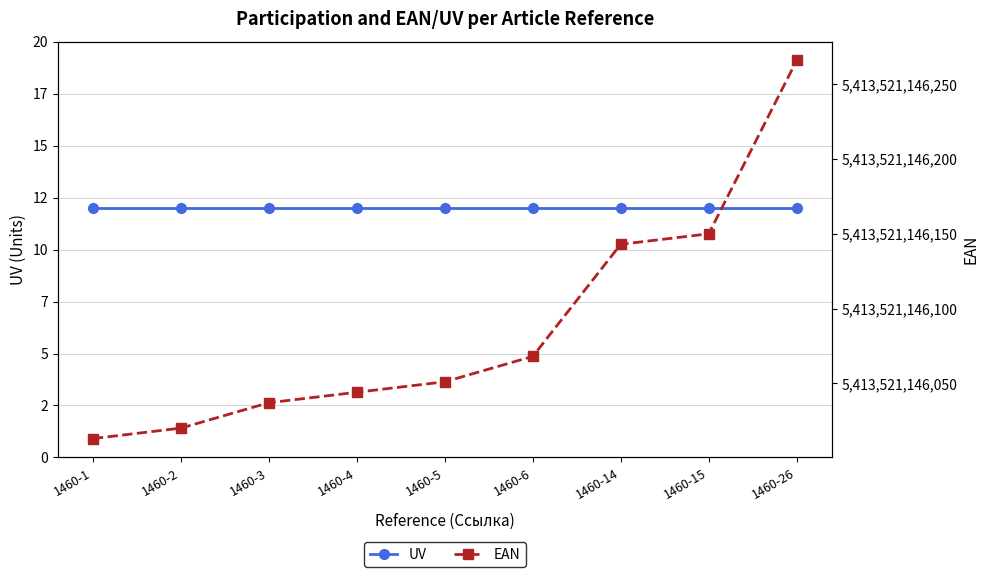

Rank the categories by EAN value from lowest to highest.

1460-1, 1460-2, 1460-3, 1460-4, 1460-5, 1460-6, 1460-14, 1460-15, 1460-26